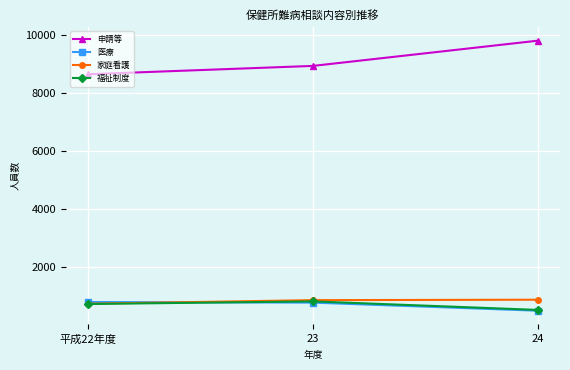

What is the value of the 医療 point at the 1st from the left?

787